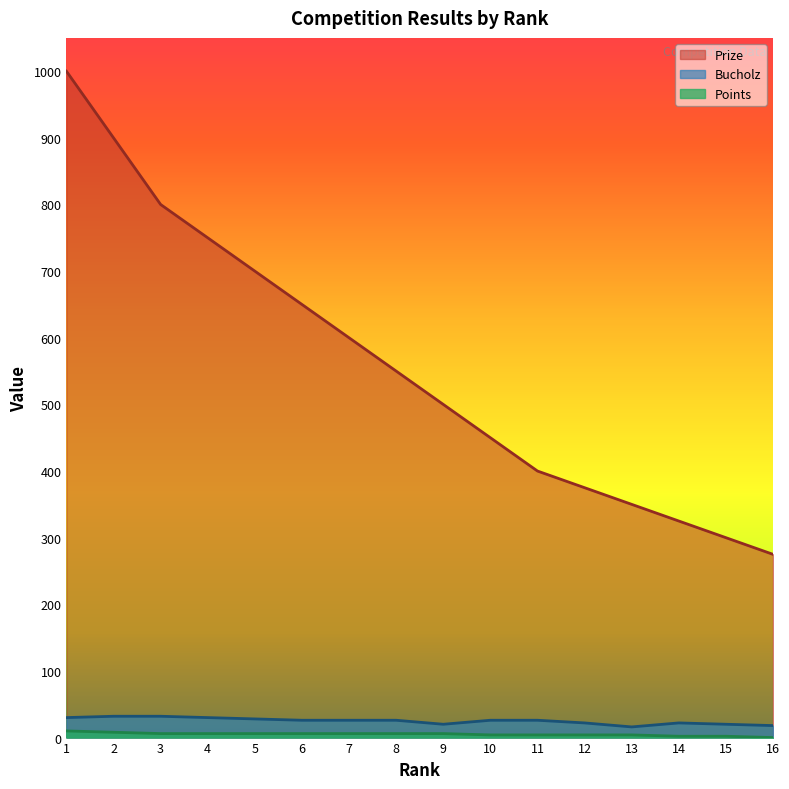

What is the sum of all Bucholz values?

400